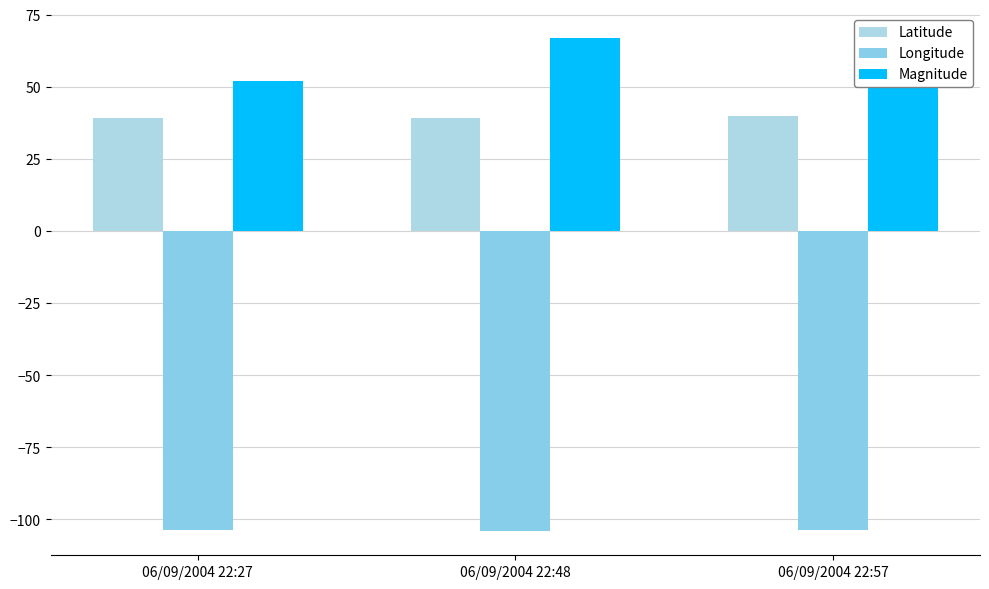

Rank the series by their maximum value, from highest to lowest.

Magnitude, Latitude, Longitude